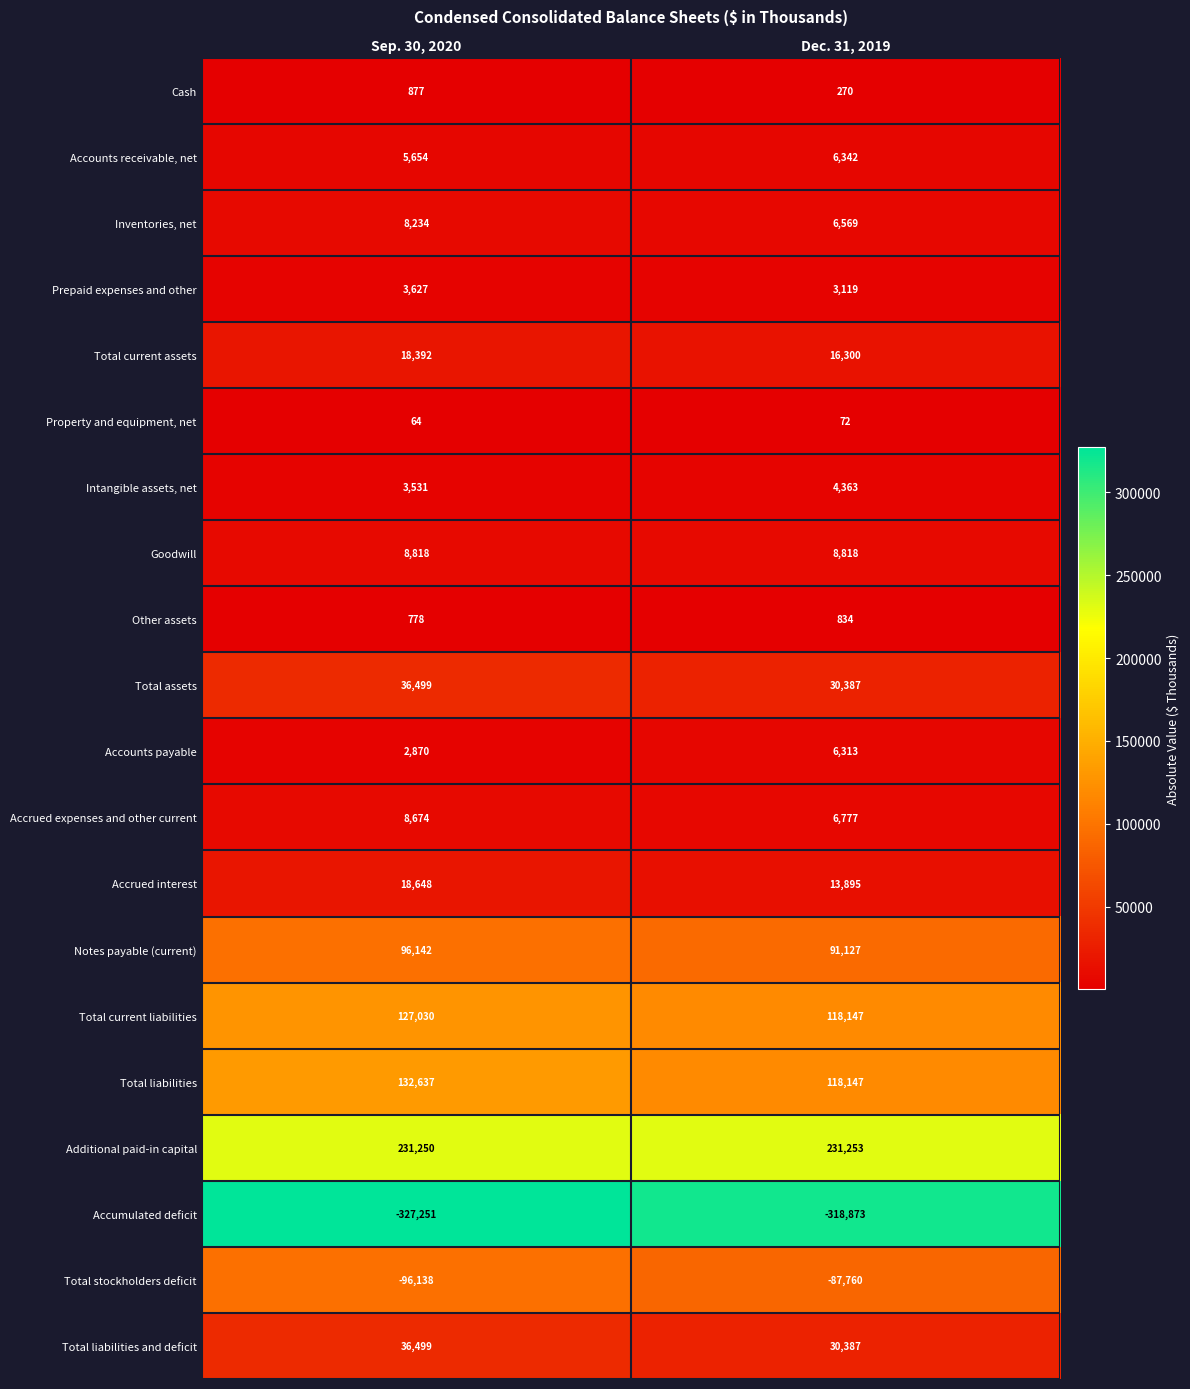

List the labels in order of Inventories, net value, largest first.

Sep. 30, 2020, Dec. 31, 2019